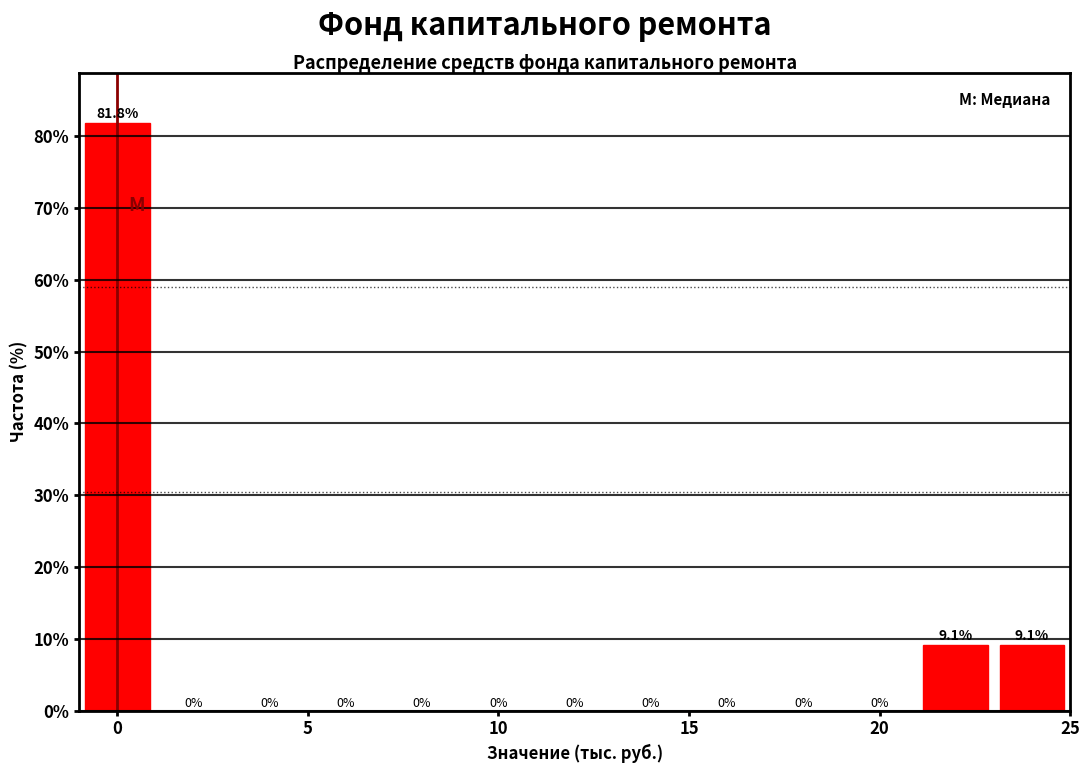

Which range on the x-axis has the tallest bar?

-1 to 1